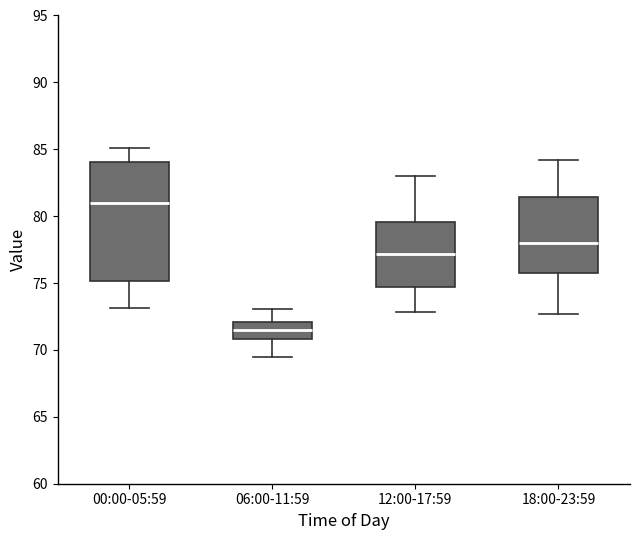

Which box has the highest median line?

00:00-05:59